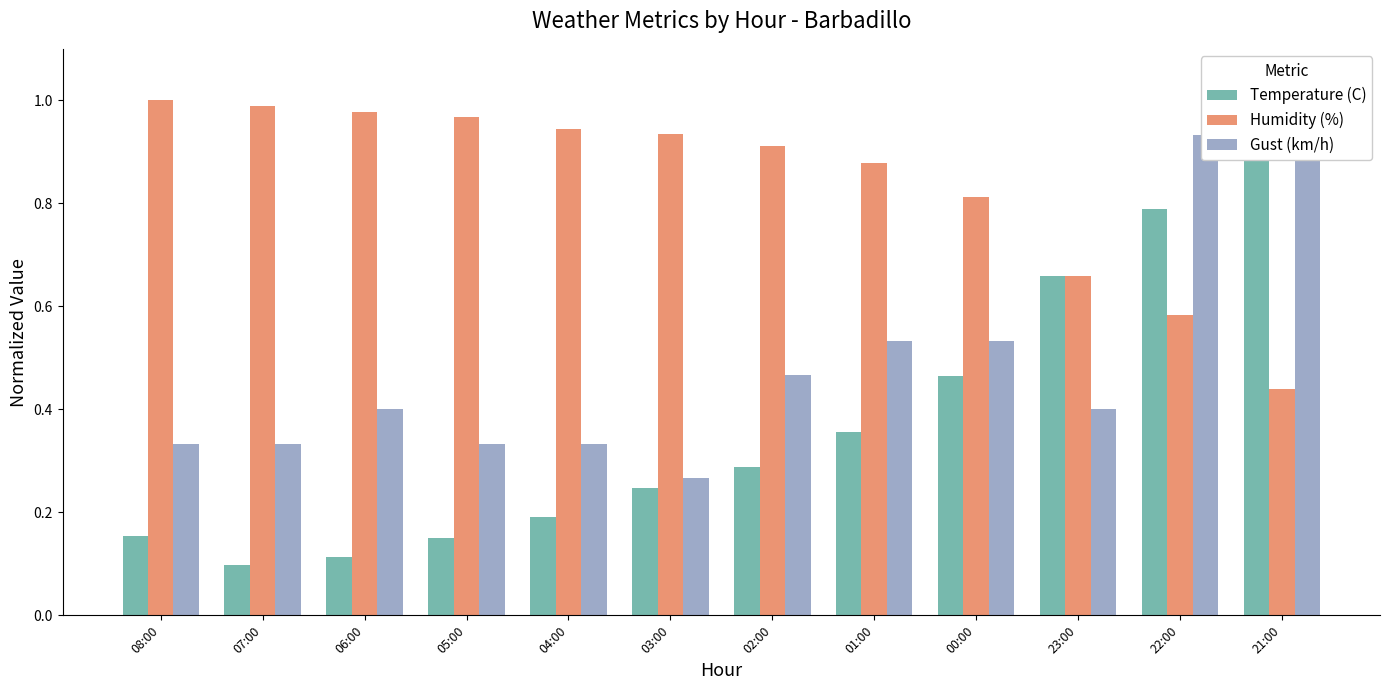

What is the highest value of the Gust (km/h) series?

1.0